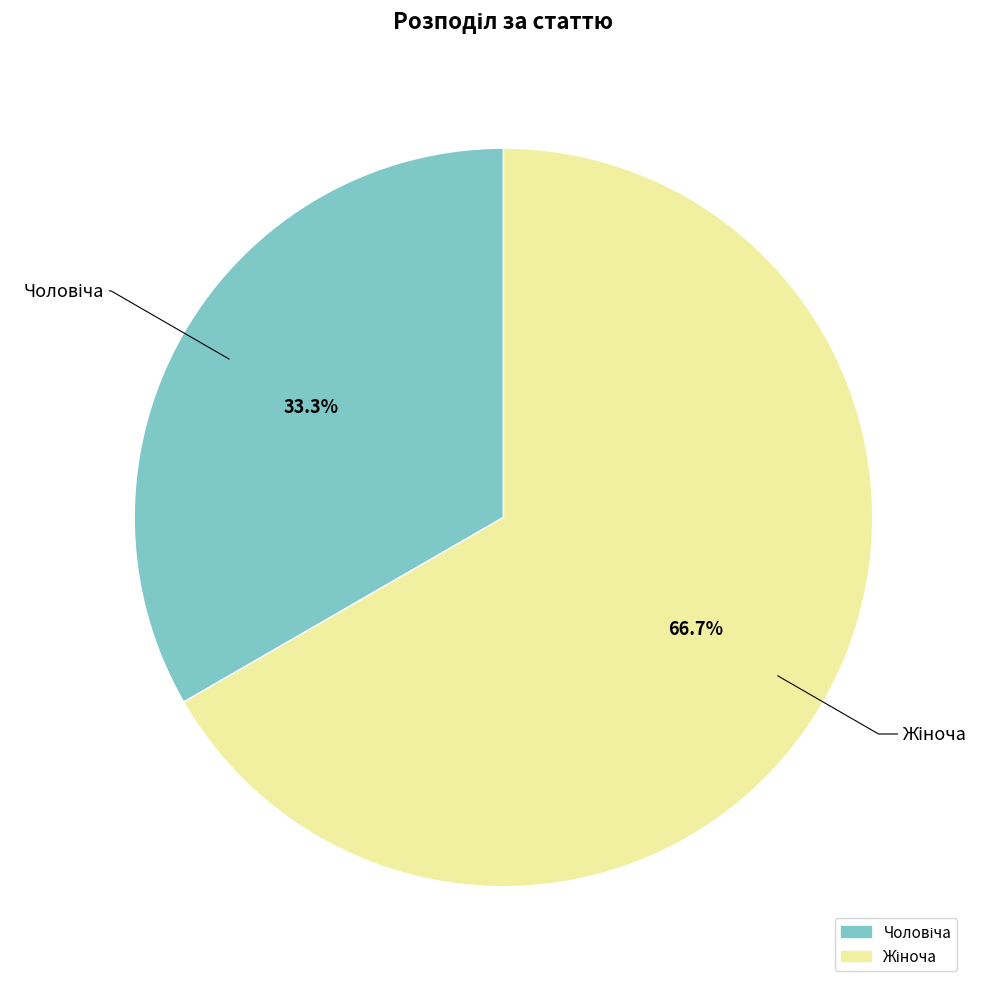

Does any single category account for the majority?

Yes